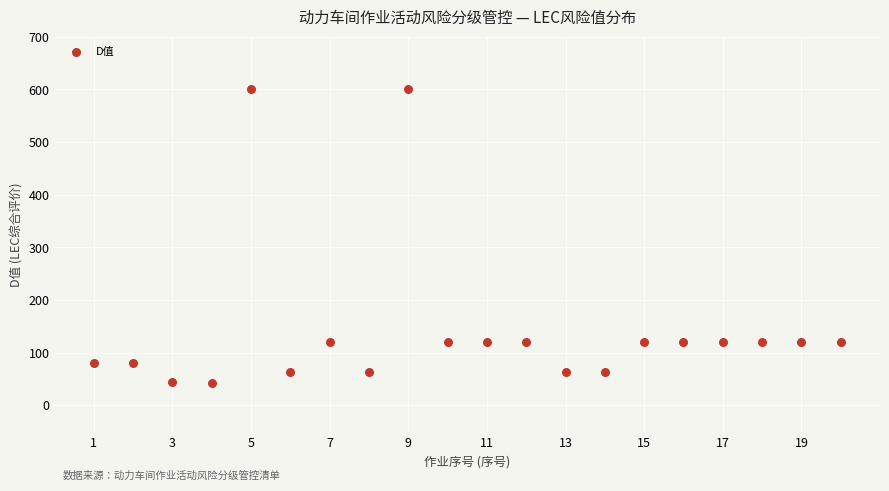

What is the range of Y values (max minus min)?

558